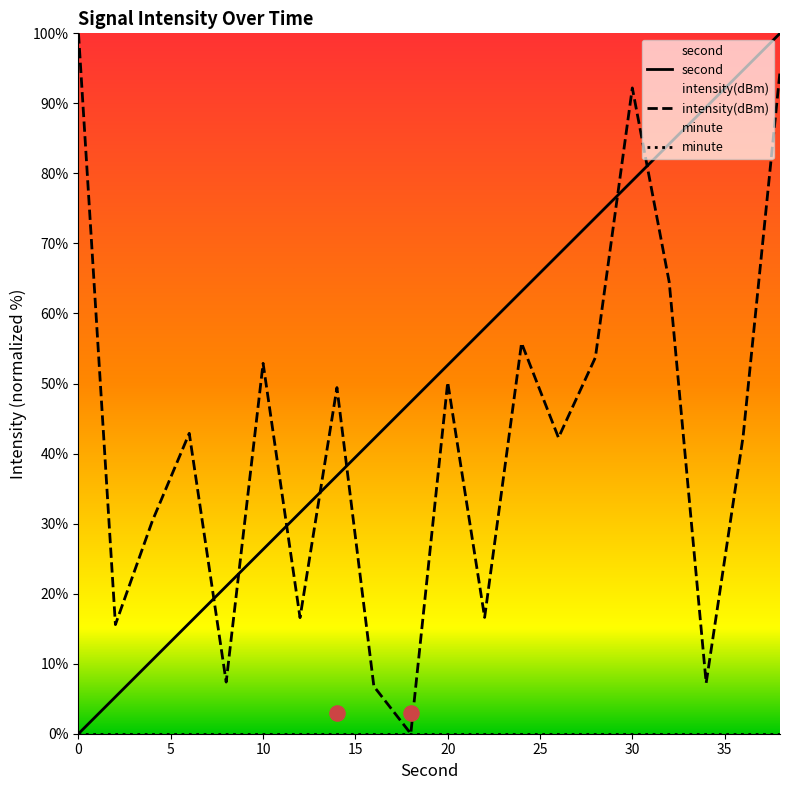

At which category is the sum across all series the highest?

38